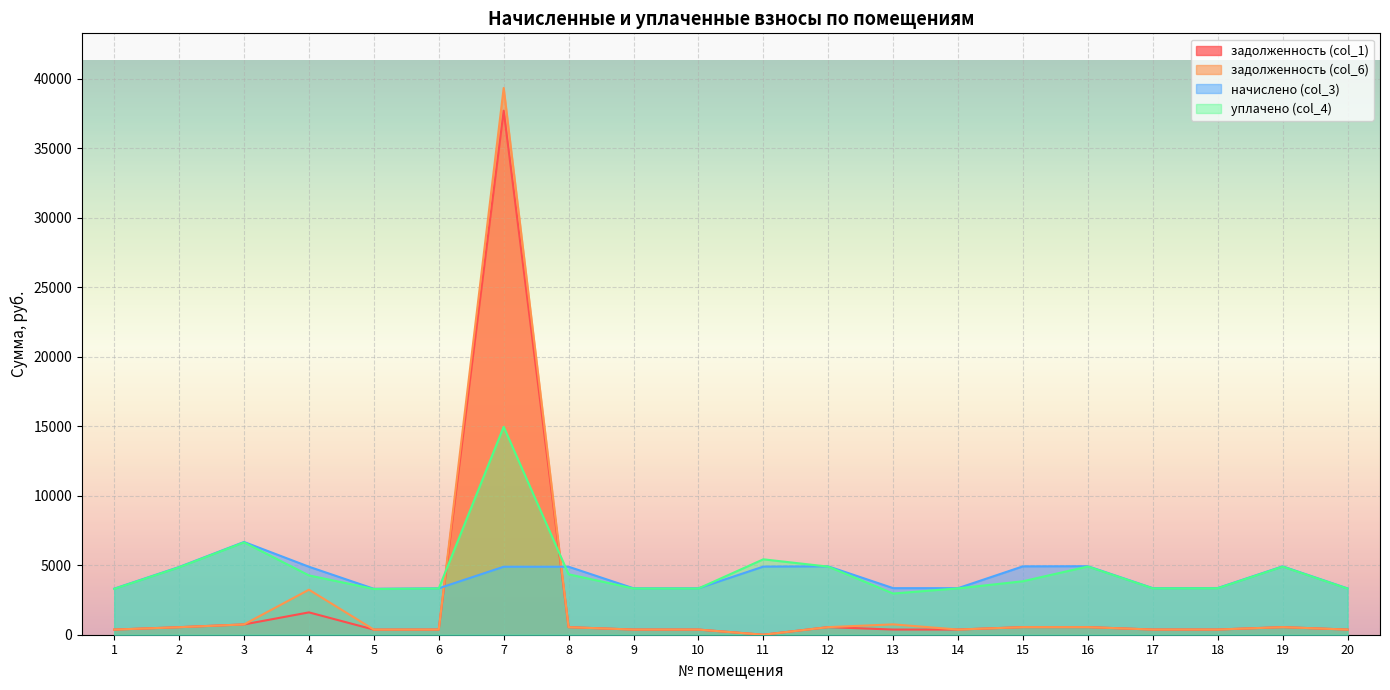

What is the difference between the maximum and minimum values in the начислено (col_3) series?

3370.4